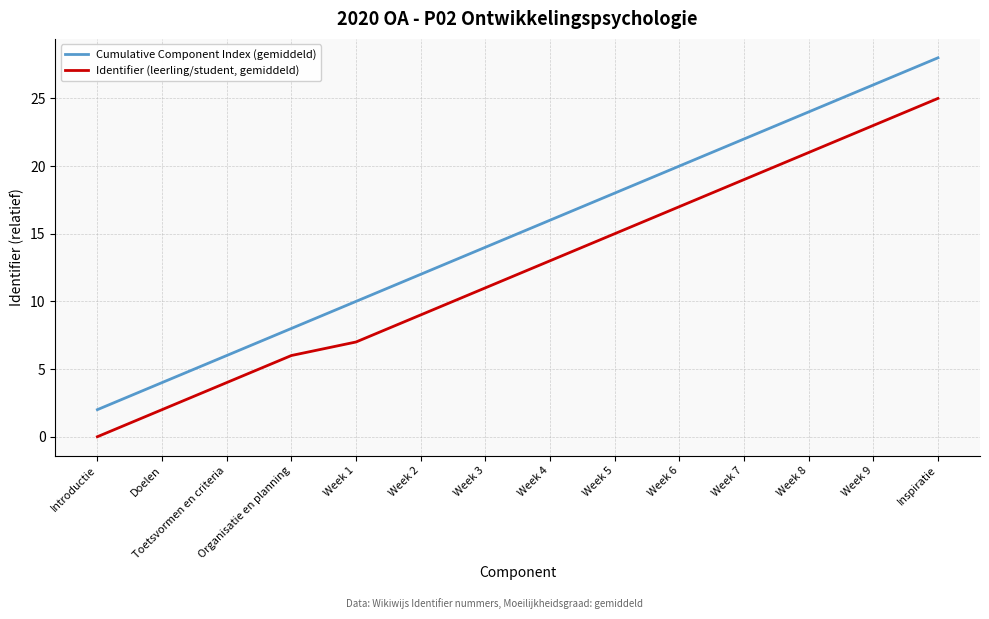

Is the value of Identifier (leerling/student, gemiddeld) at Week 3 greater than the value of Cumulative Component Index (gemiddeld) at Introductie?

Yes